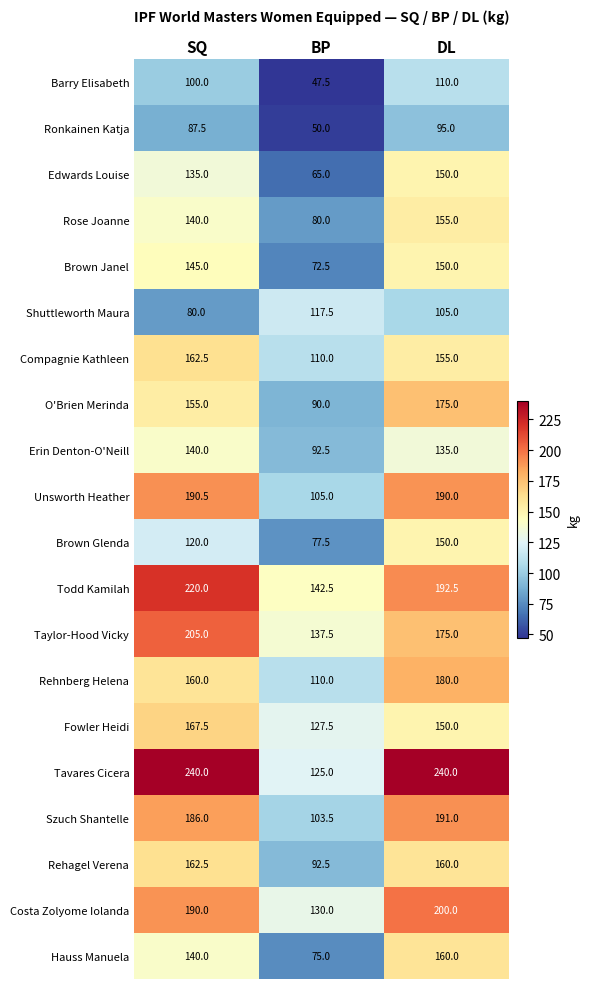

The value of Rehnberg Helena at SQ is 247.0. True or false?

False